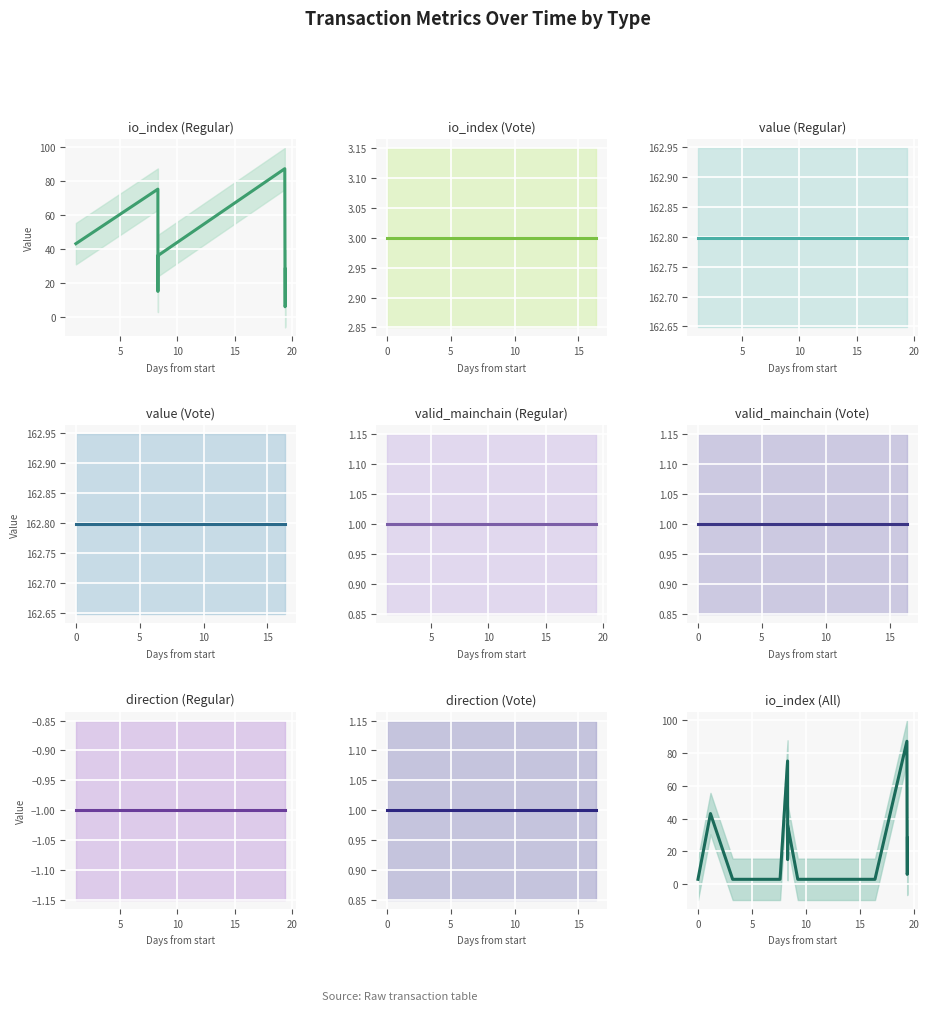

Between 4 and 14, which is larger?

14